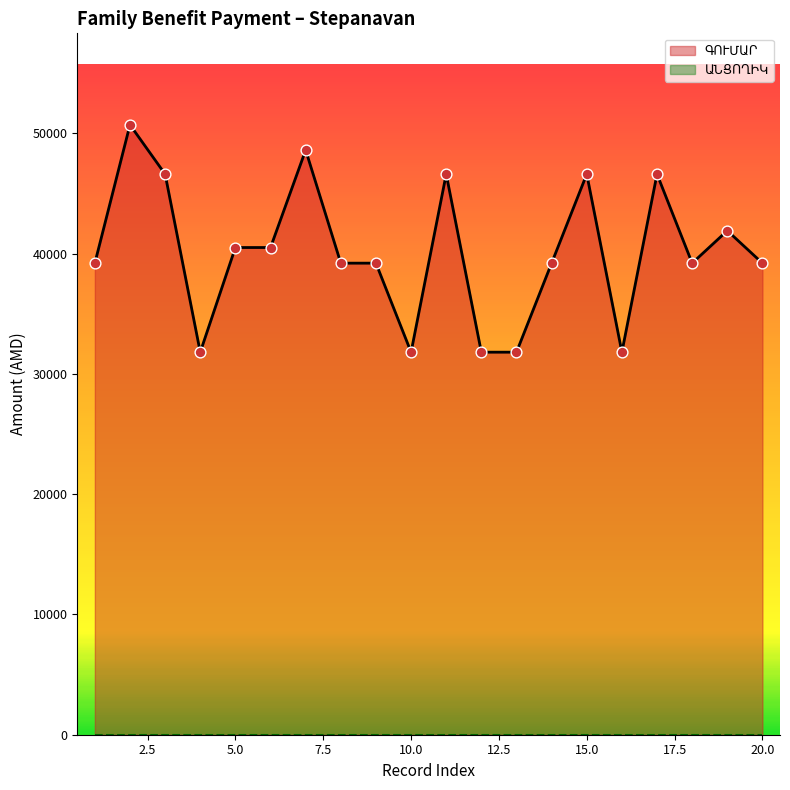

Which has a higher value, 13 or 10?

13